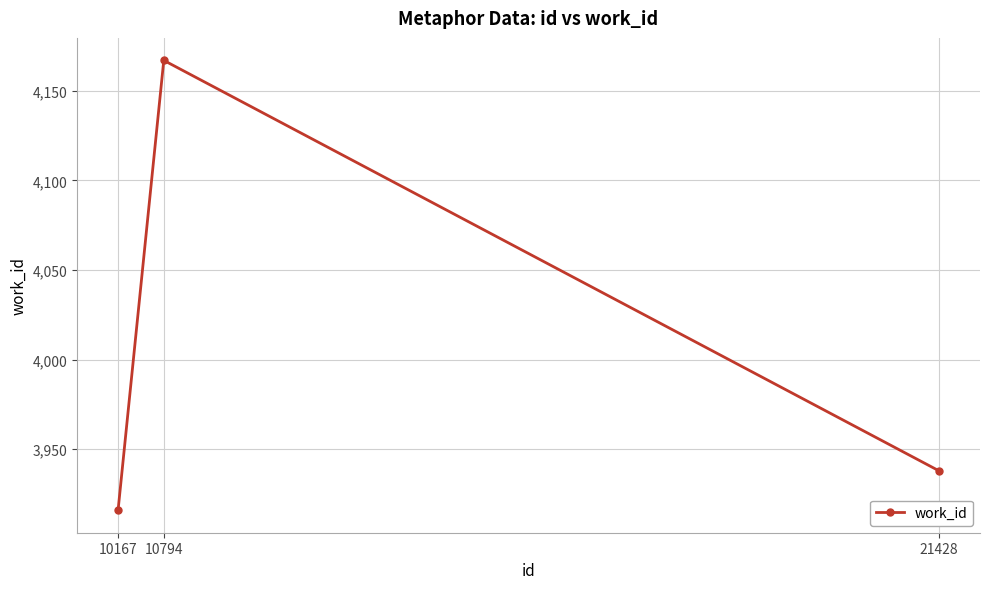

What is the difference between the maximum and minimum values?

251